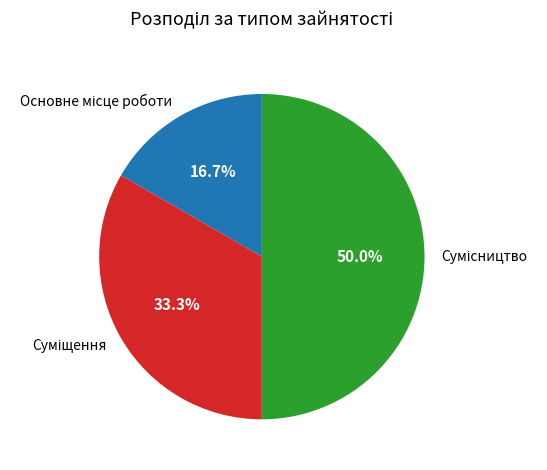

How many slices are in this pie chart?

3